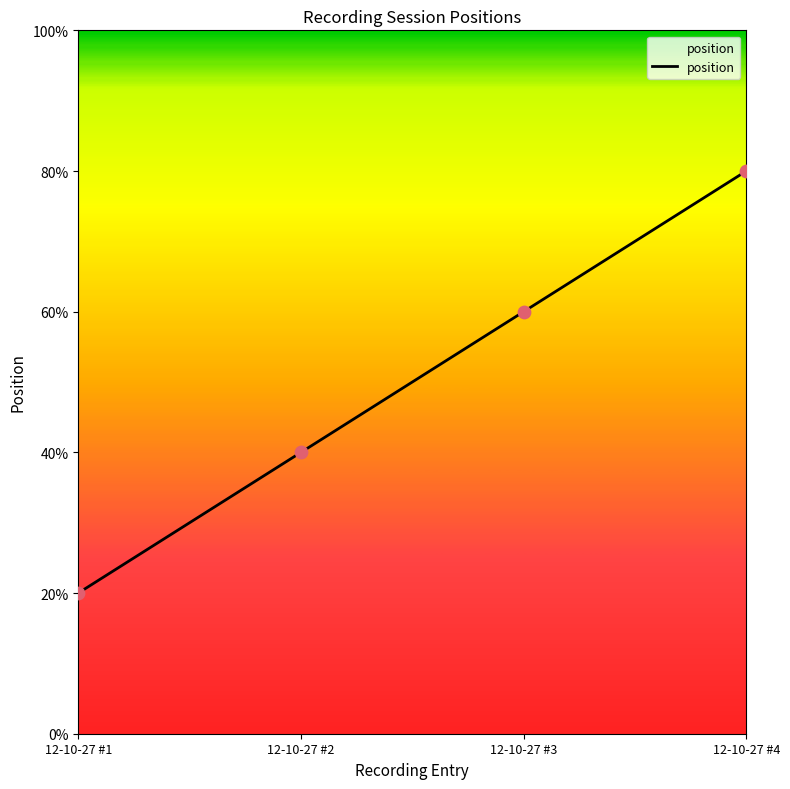

Approximately how many times larger is the value at 12-10-27 #4 compared to 12-10-27 #2?

2.0